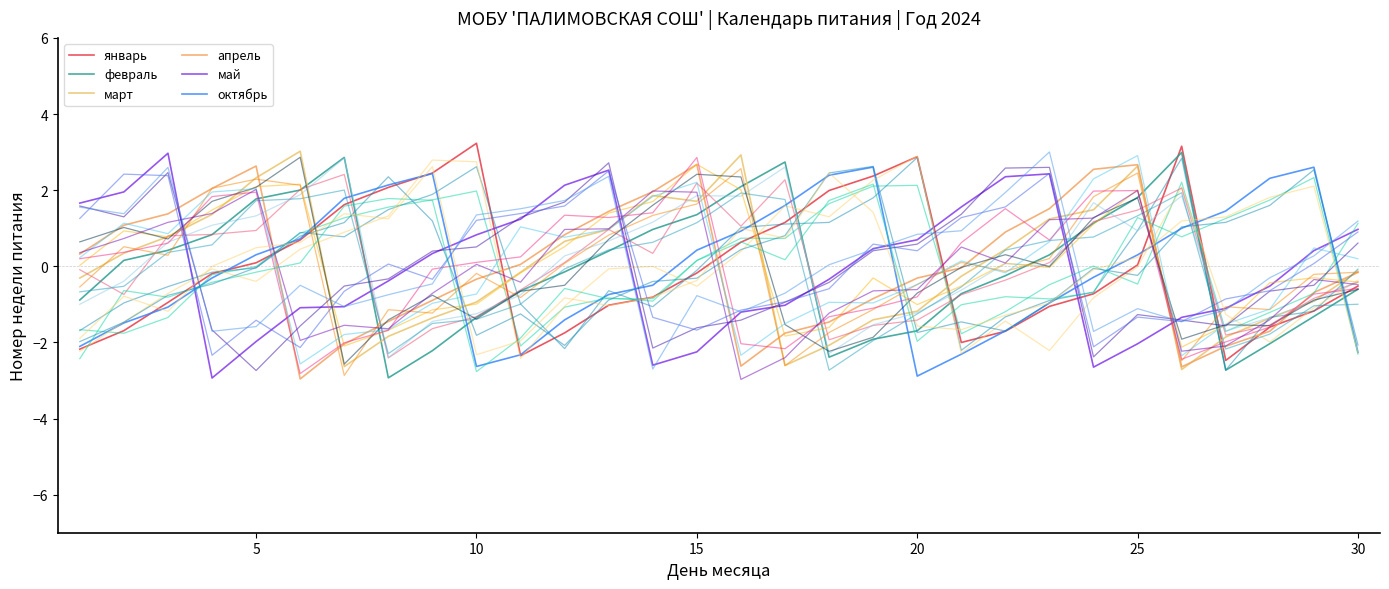

How many lines are shown in the chart?

24